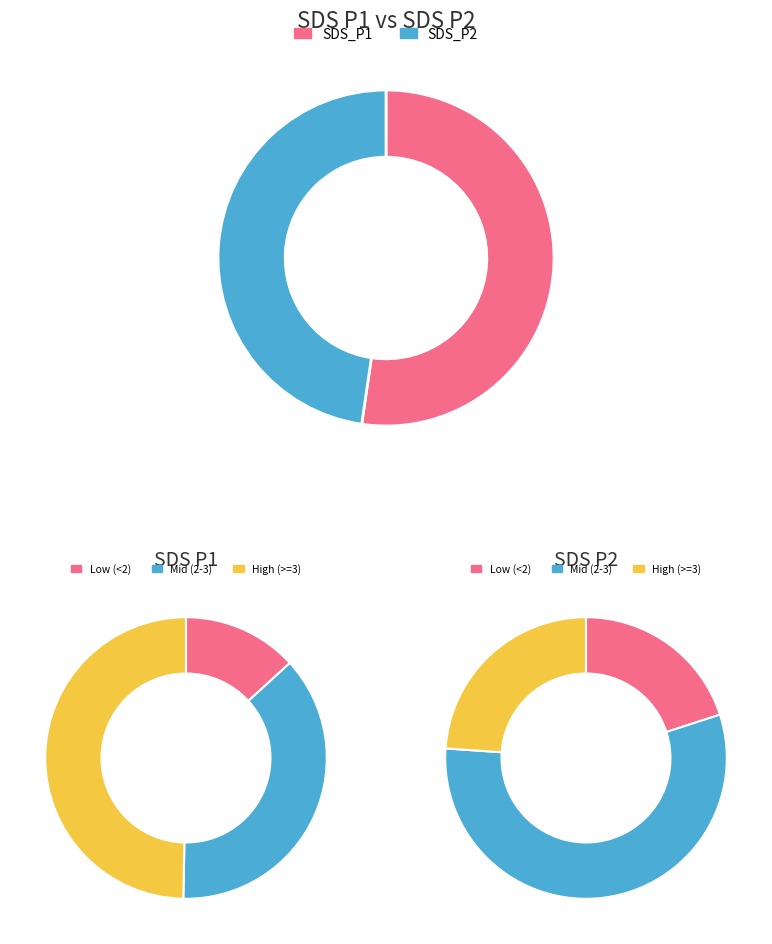

Combined, do 4 and 27 account for over 50%?

No